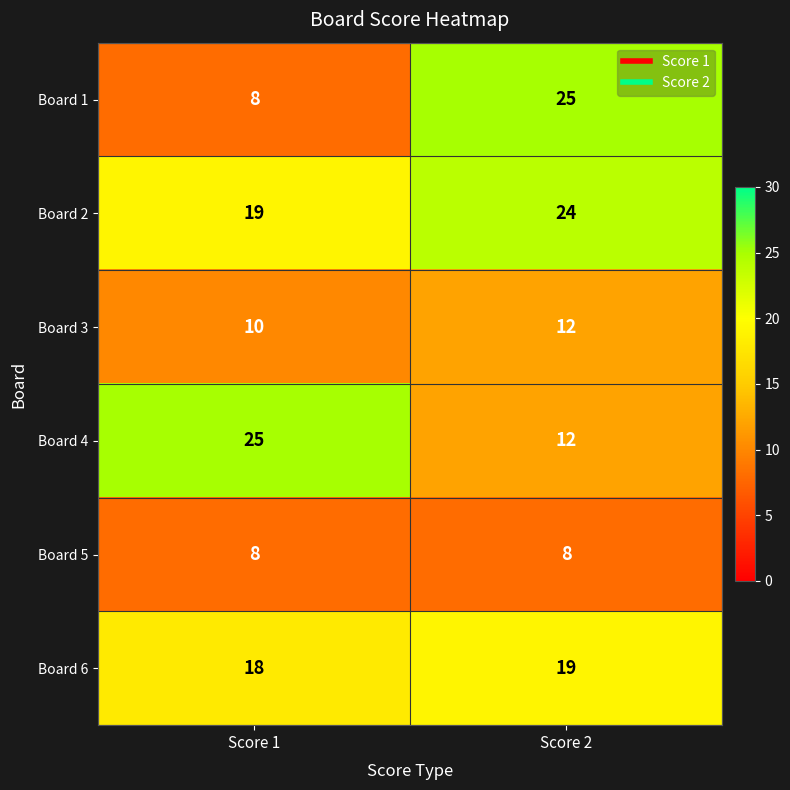

What is the lowest value of the Board 6 series?

18